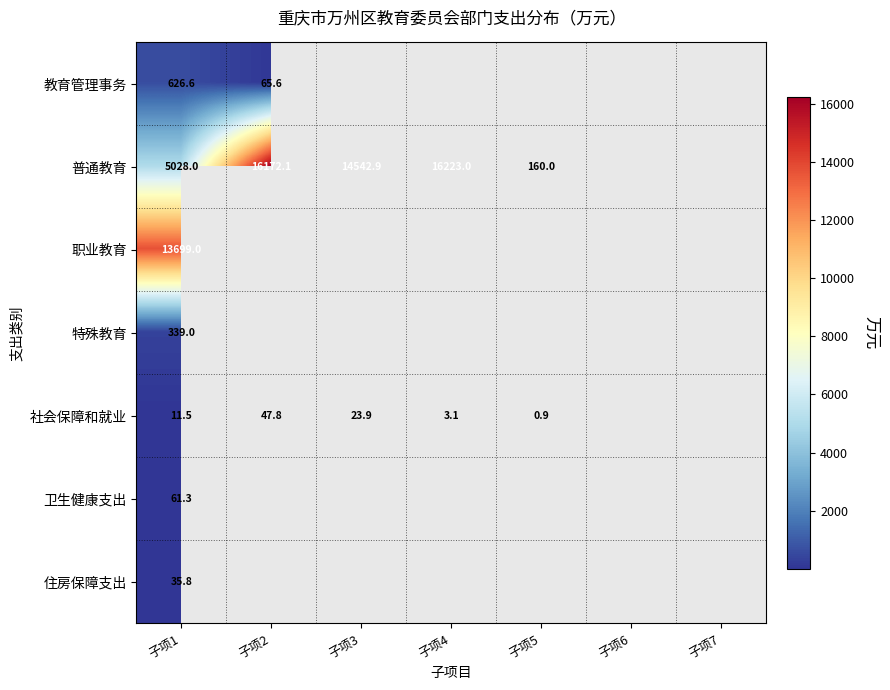

What is the smallest value displayed?

0.9